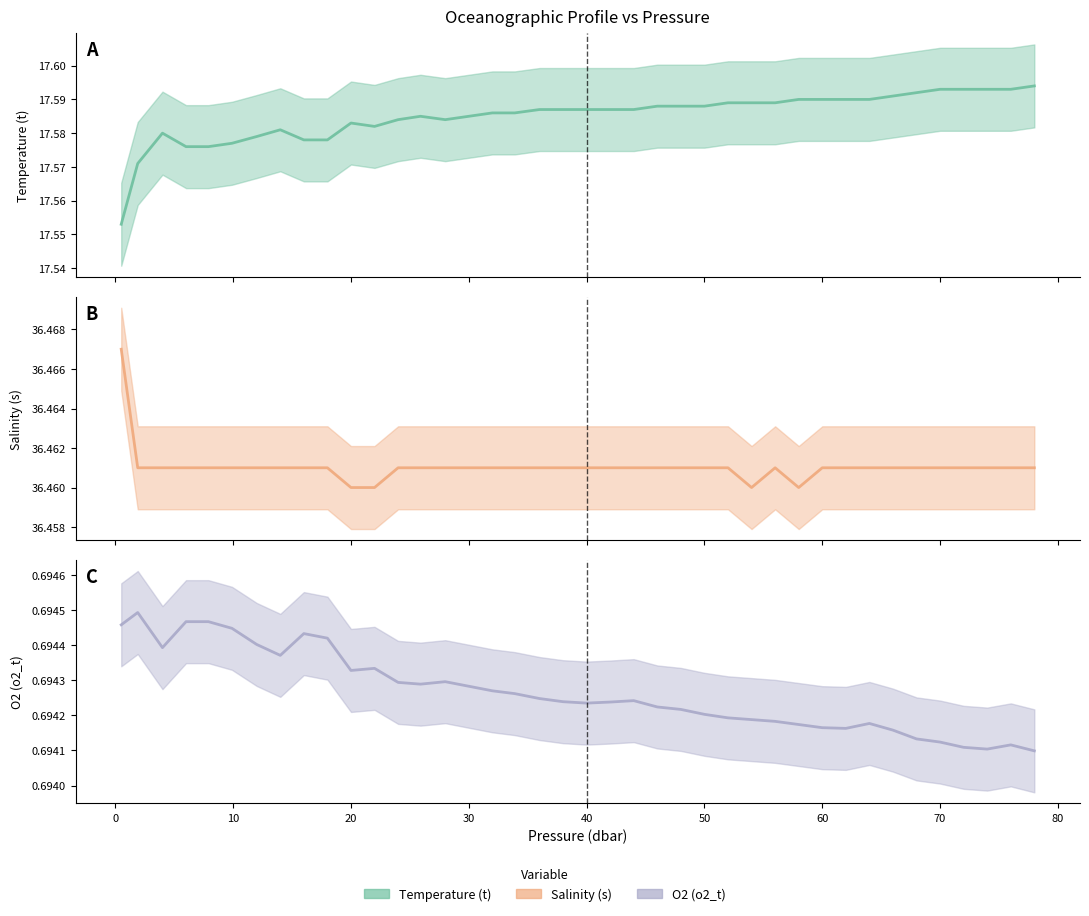

At which category does O2 (o2_t) reach its first local peak?

1.9